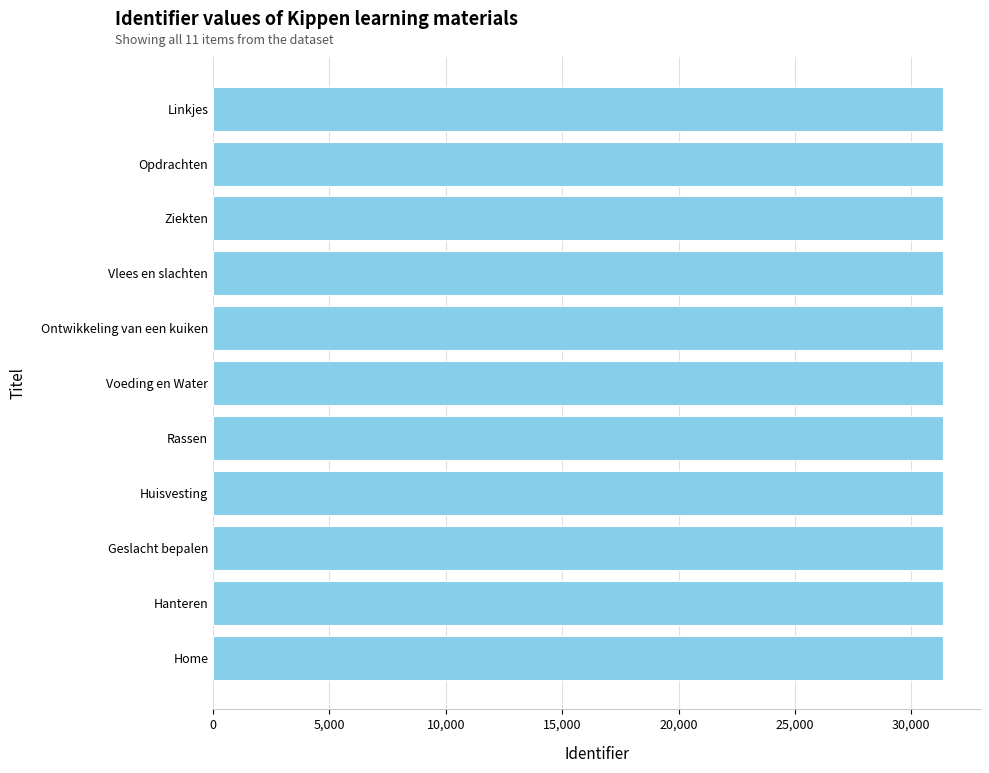

What is the ratio of the value at Geslacht bepalen to the value at Voeding en Water?

1.0